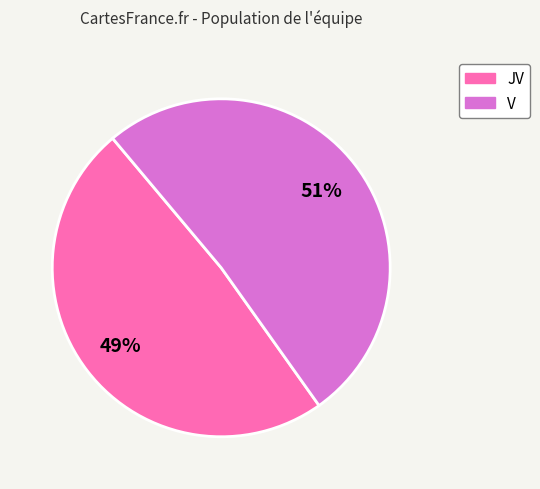

Combined, do JV and V account for over 50%?

Yes